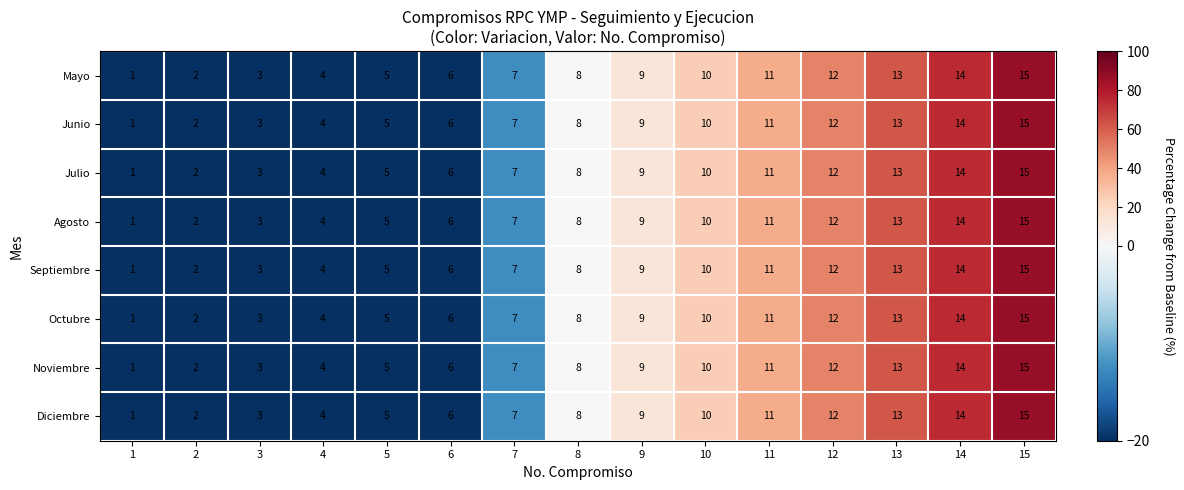

At which category does the chart reach its peak across all series?

15